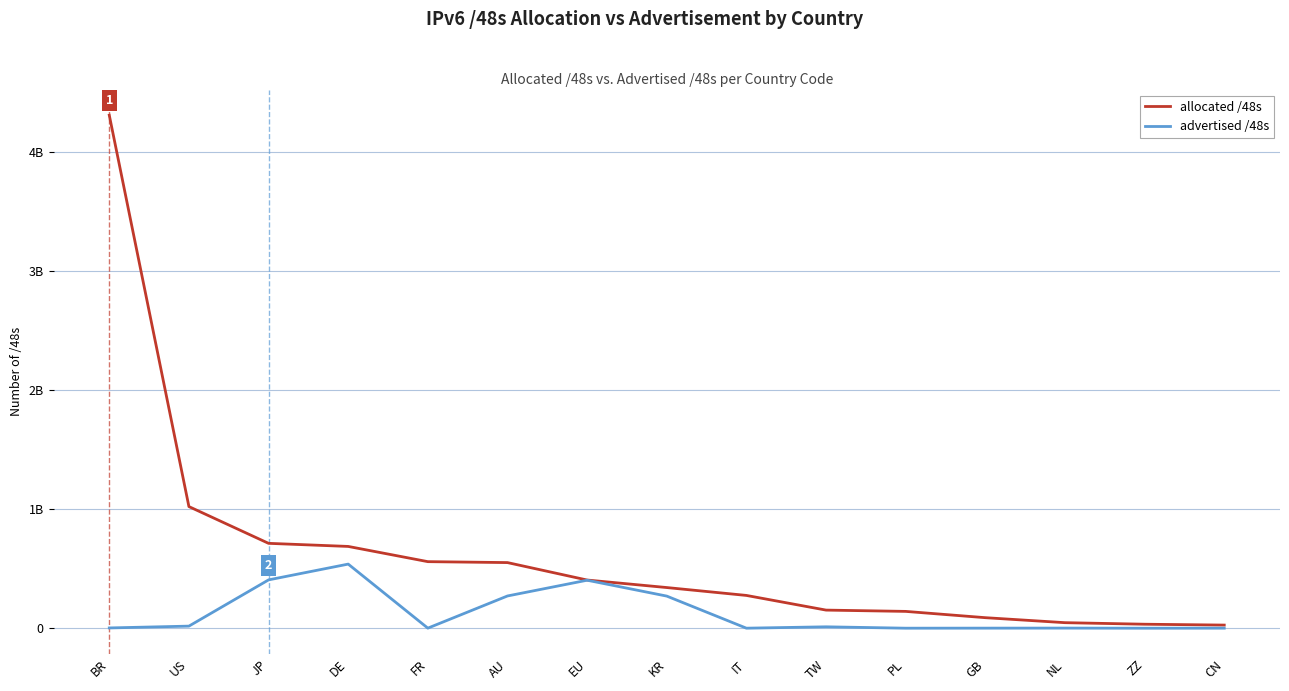

Is it true that allocated /48s equals 1047644276 at JP?

False